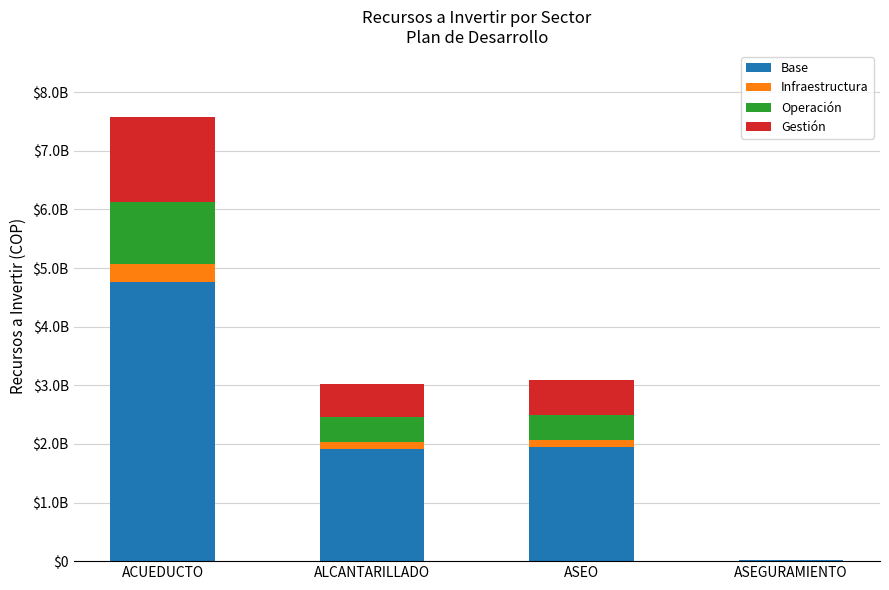

What are all the series names shown in the legend?

Base, Infraestructura, Operación, Gestión